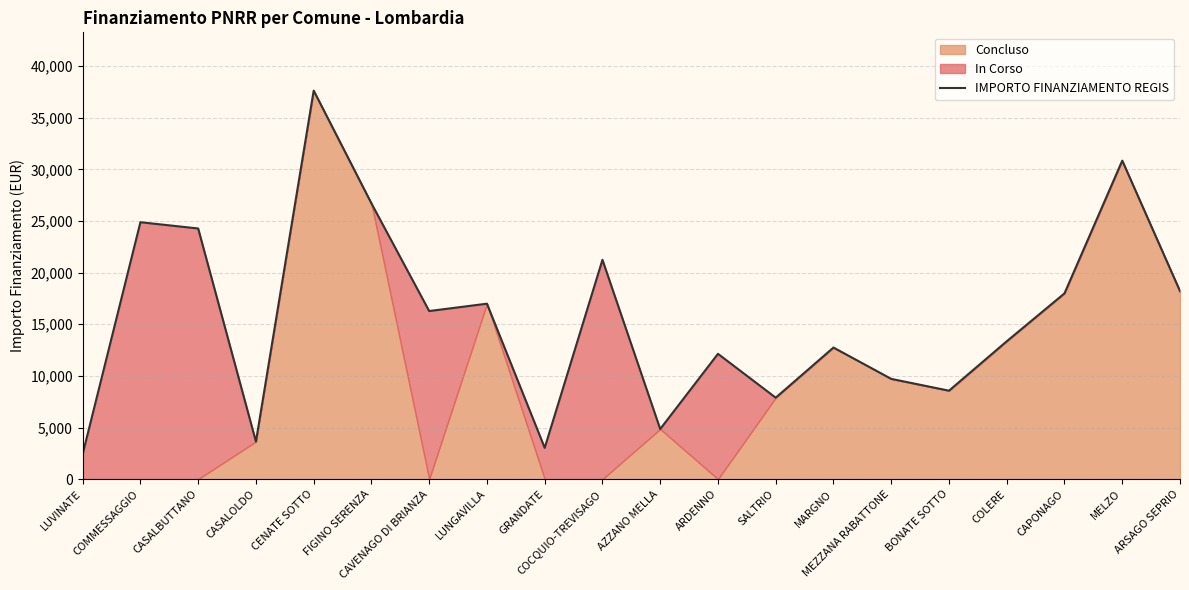

What is the label of the 11th point from the left?

AZZANO MELLA